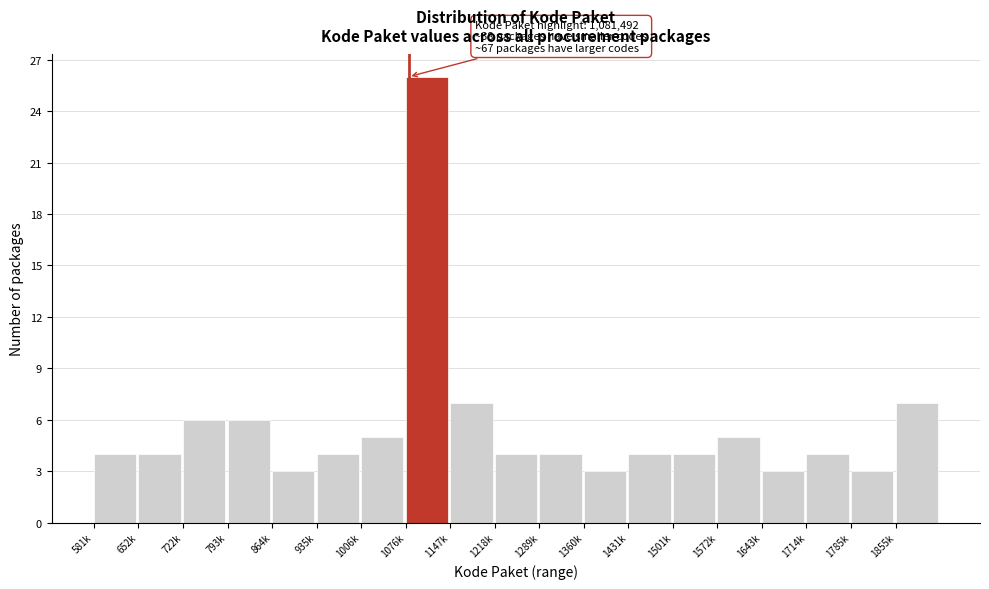

Reading left to right, extract all data points from this chart.

581k=4	652k=4	722k=6	793k=6	864k=3	935k=4	1006k=5	1076k=26	1147k=7	1218k=4	1289k=4	1360k=3	1431k=4	1501k=4	1572k=5	1643k=3	1714k=4	1785k=3	1855k=7